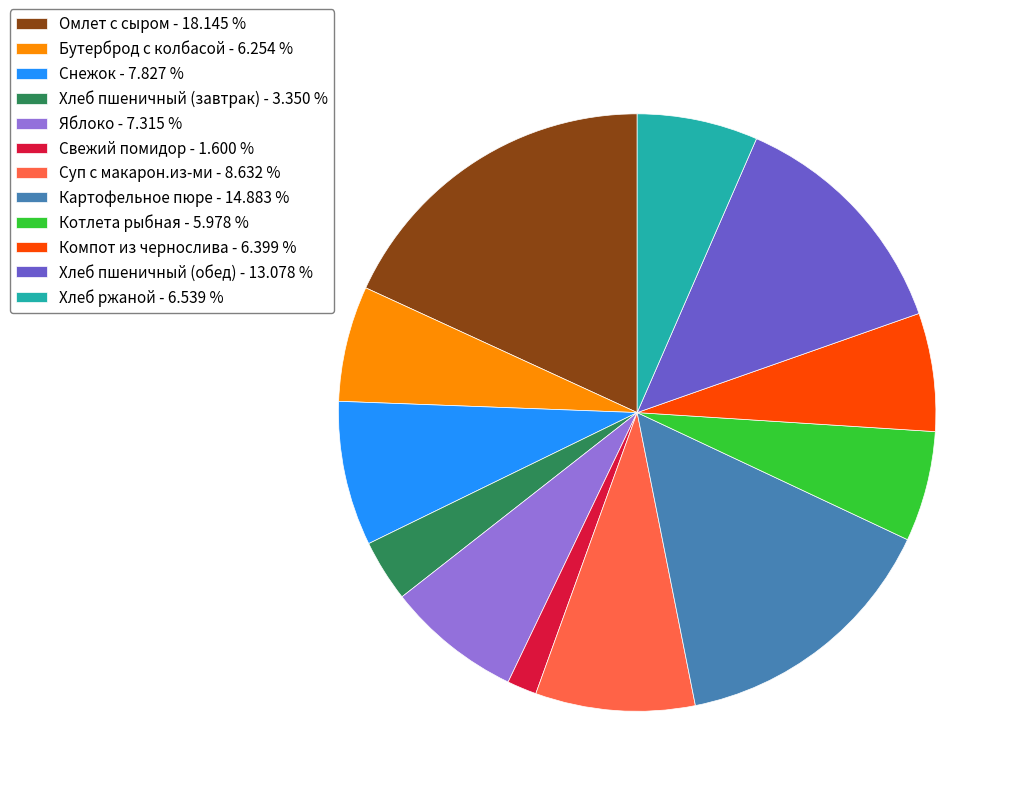

Which has a higher value, Свежий помидор - 1.600 % or Суп с макарон.из-ми - 8.632 %?

Суп с макарон.из-ми - 8.632 %